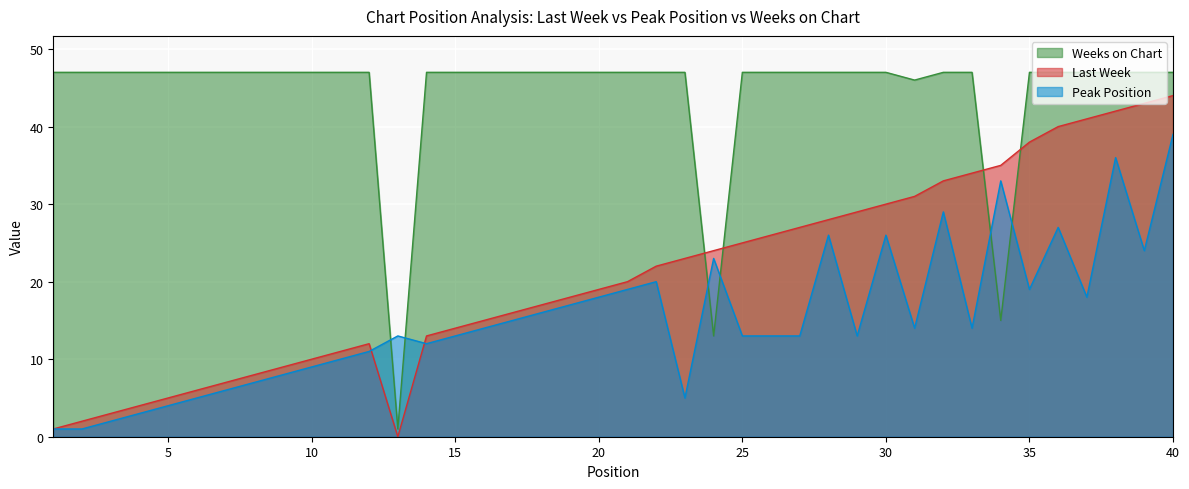

What is the approximate value of Weeks on Chart at 22, to the nearest 5?

45